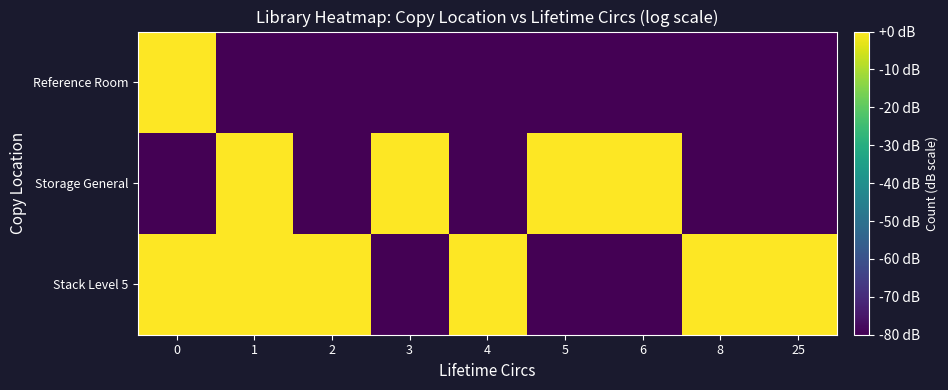

Which series has the largest range (max minus min)?

Stack Level 5